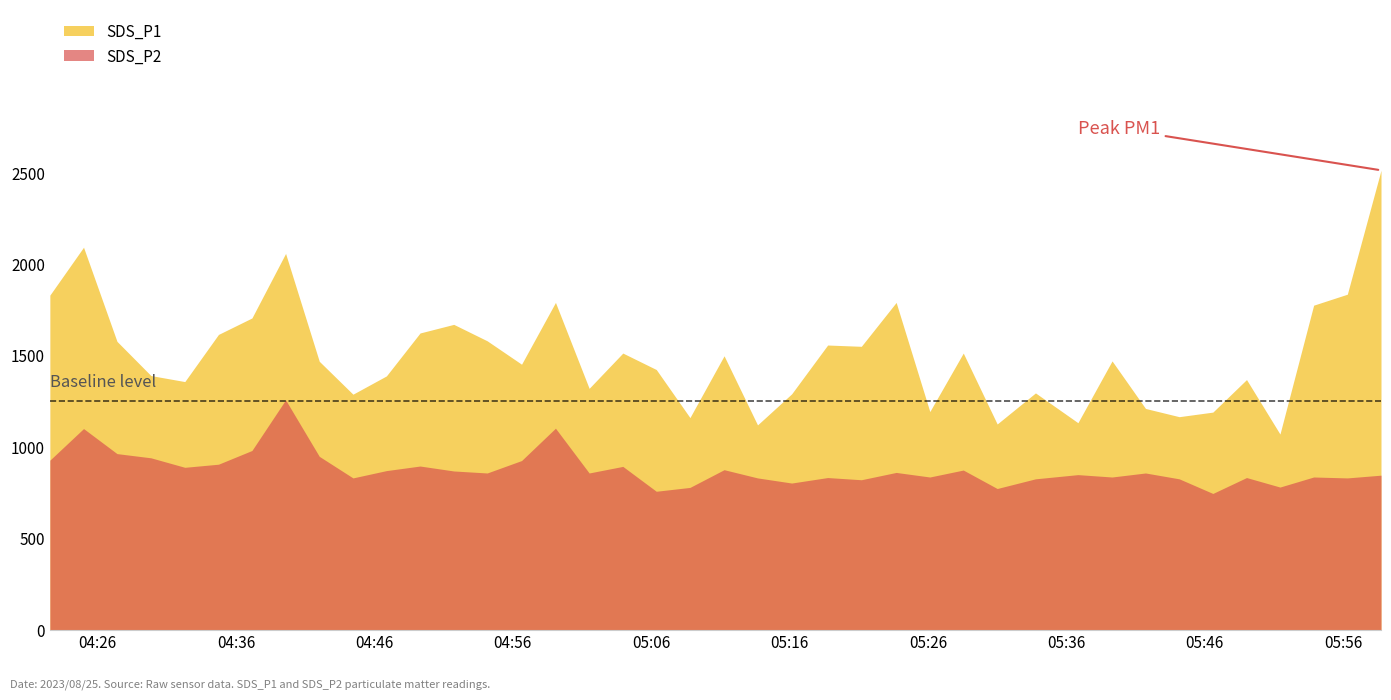

List the series in order of their peak value, lowest first.

SDS_P2, SDS_P1